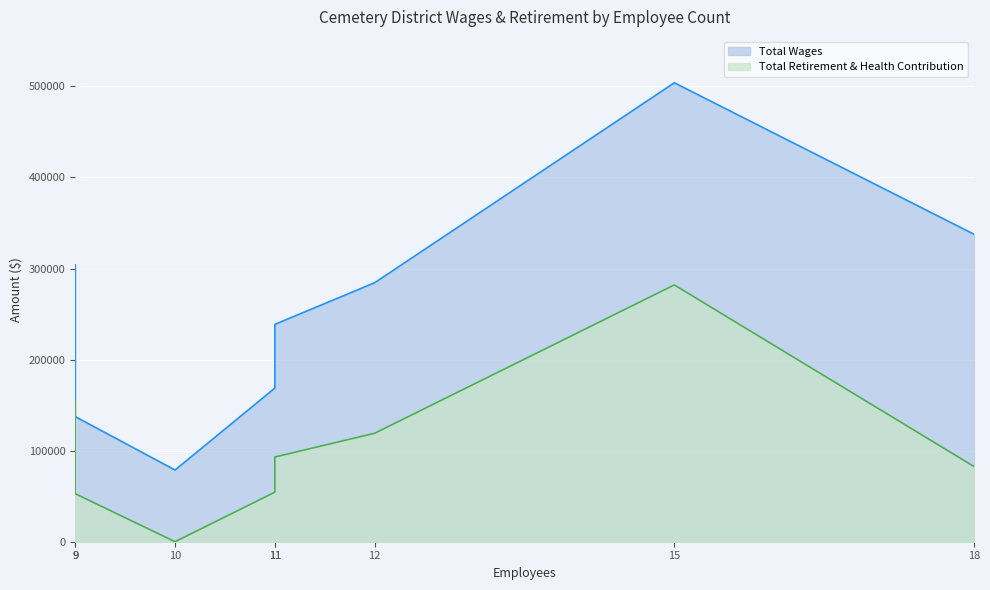

Which category has the highest value in the Total Wages series?

15